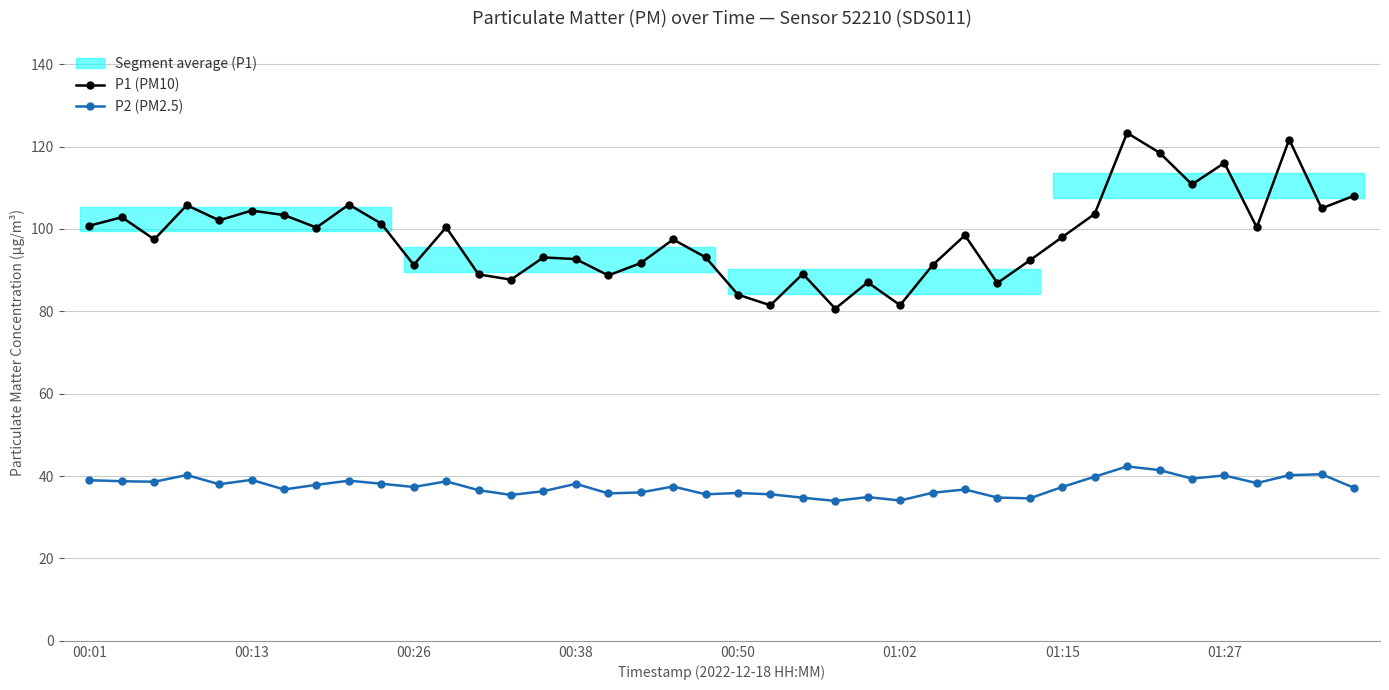

True or false: P2 (PM2.5) and P1 (PM10) cross at least once.

False